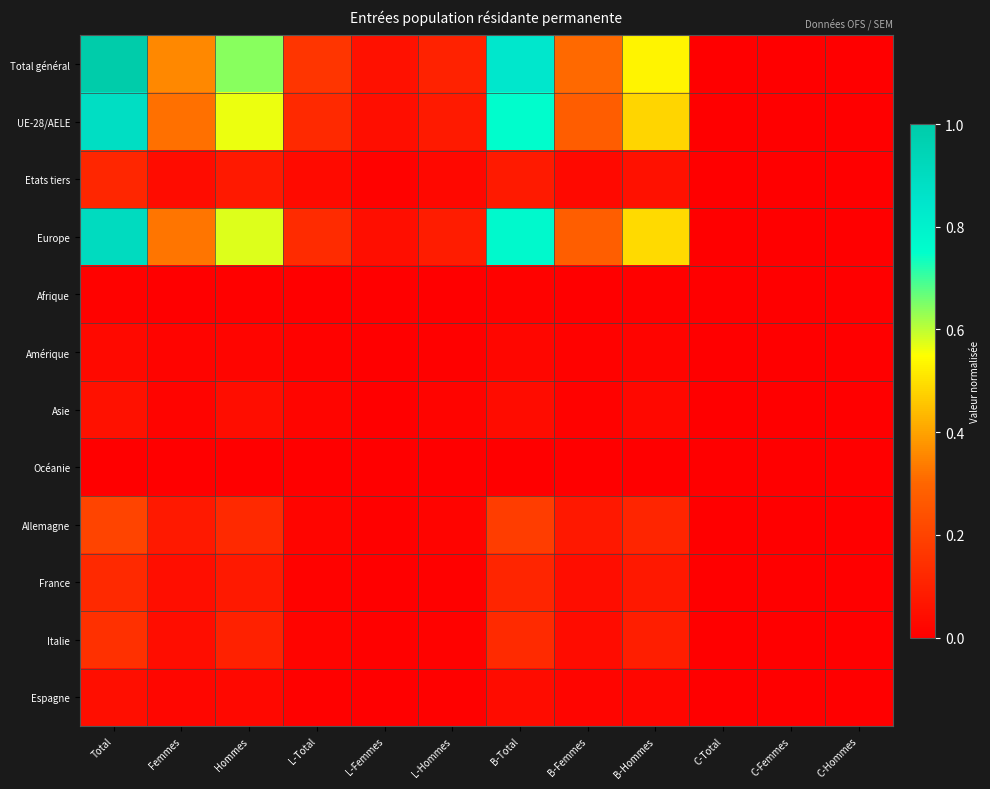

Between Total and C-Hommes, which is larger?

Total